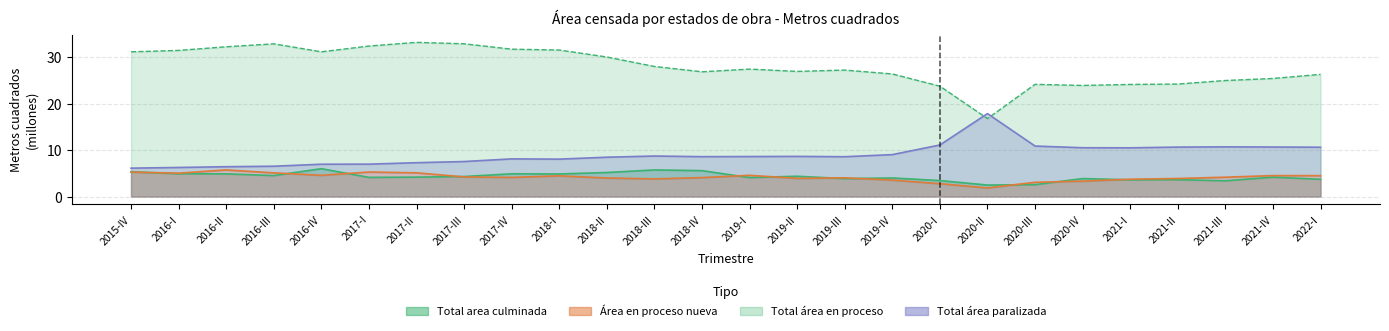

Is the value of Total area culminada at 2017-II greater than the value of Área en proceso nueva at 2020-I?

Yes